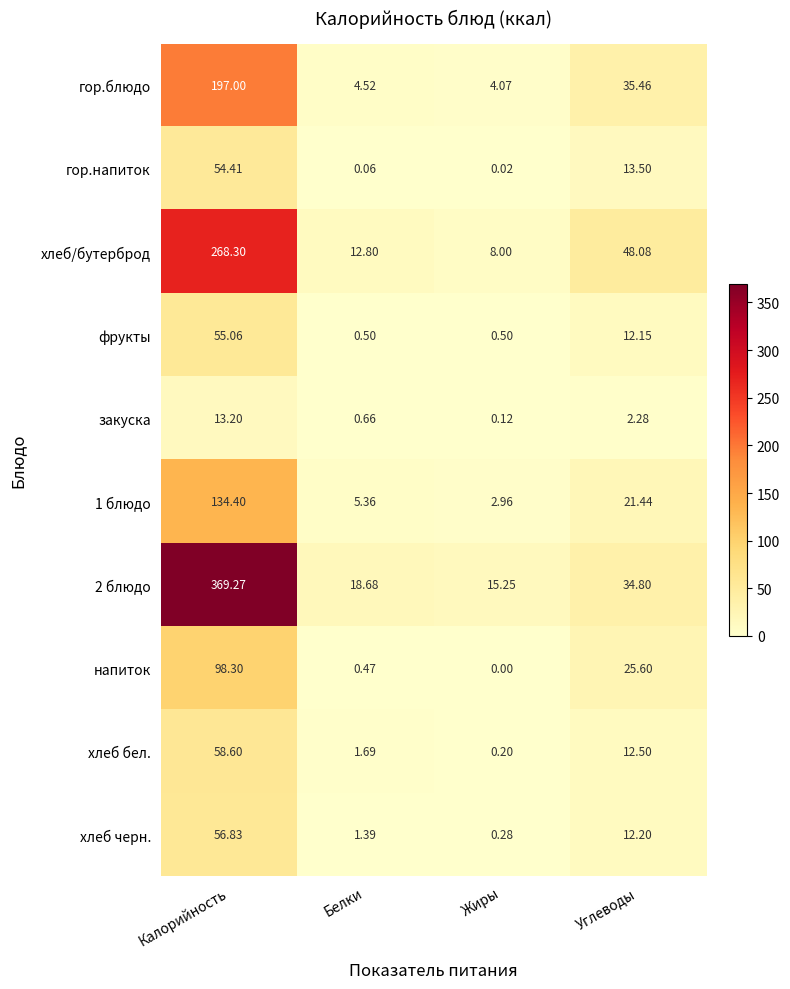

Rank the categories by гор.напиток value from lowest to highest.

Жиры, Белки, Углеводы, Калорийность